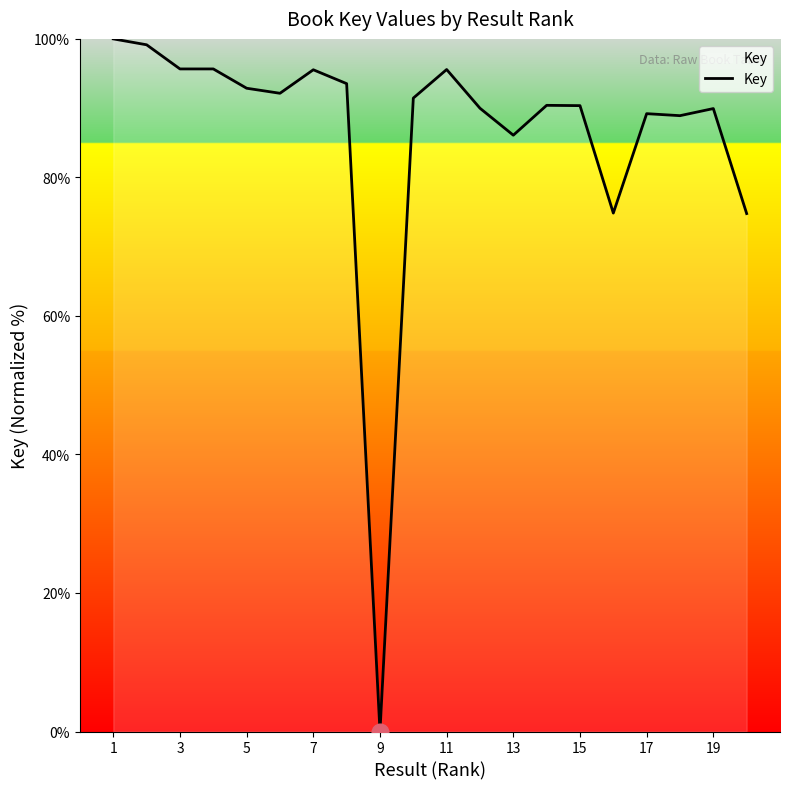

What is the difference between the maximum and minimum values?

100.0